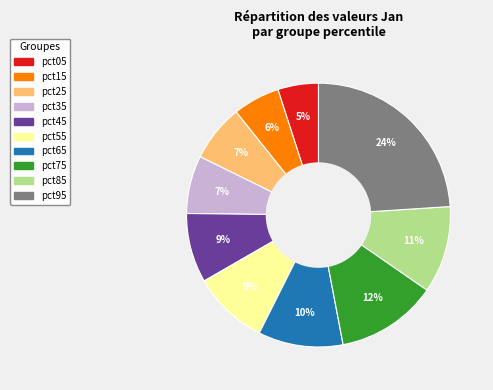

Is it true that pct55 is 17% of the pie?

False